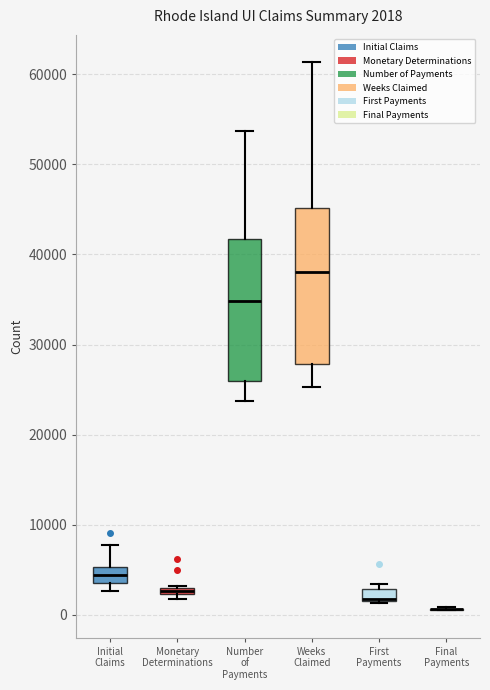

Which box is the tallest, from its lower edge to its upper edge?

Weeks Claimed